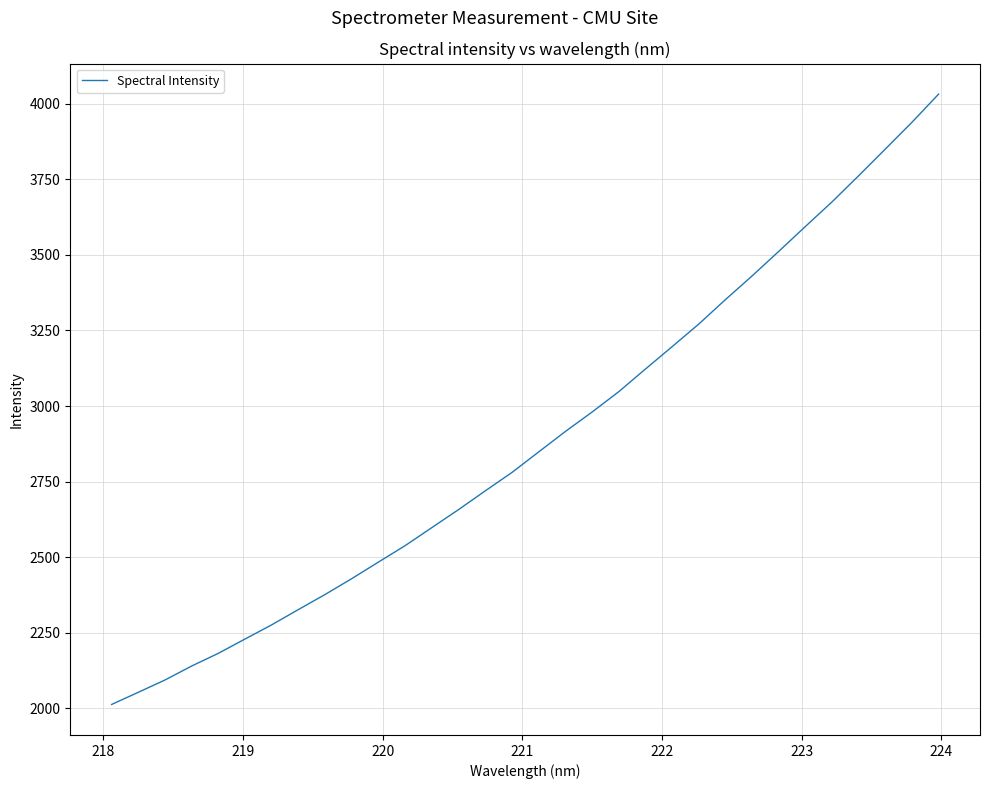

What is the difference between the maximum and minimum values?

2018.8